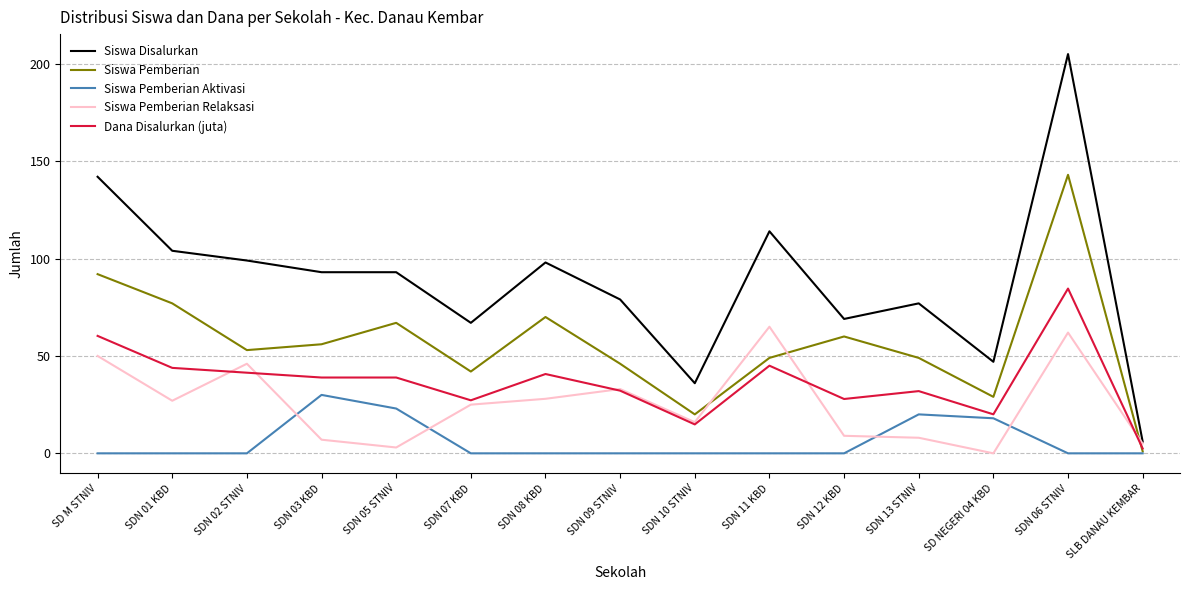

How many distinct data groups are displayed?

5